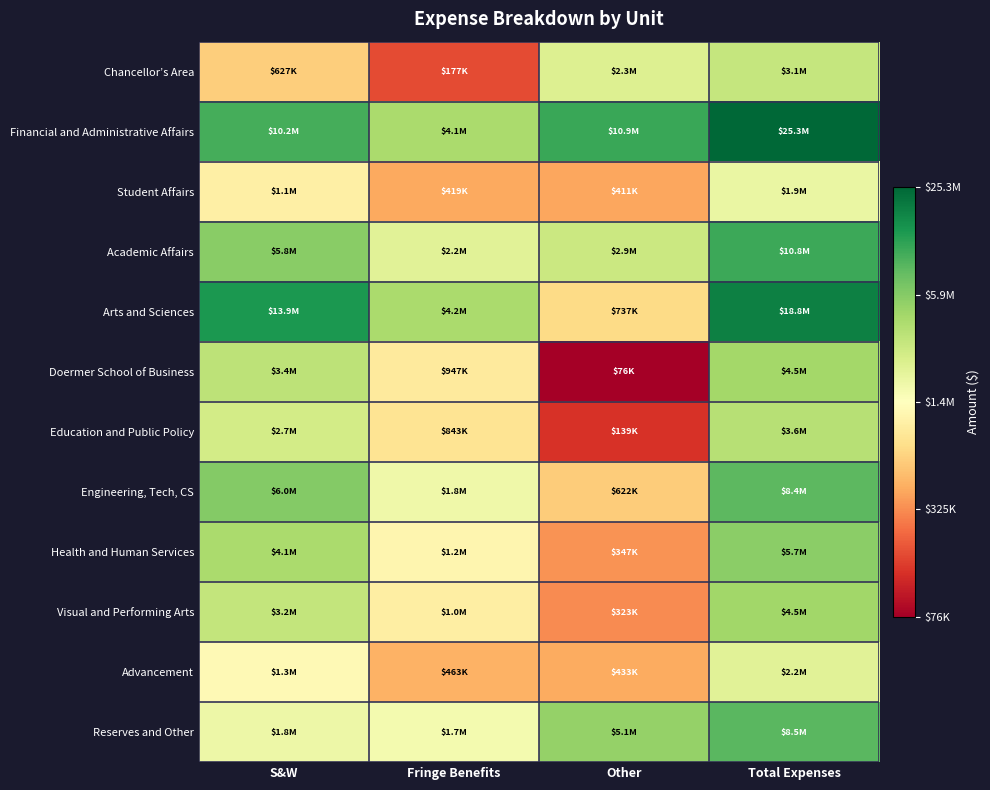

At how many categories does at least one series exceed 13?

4